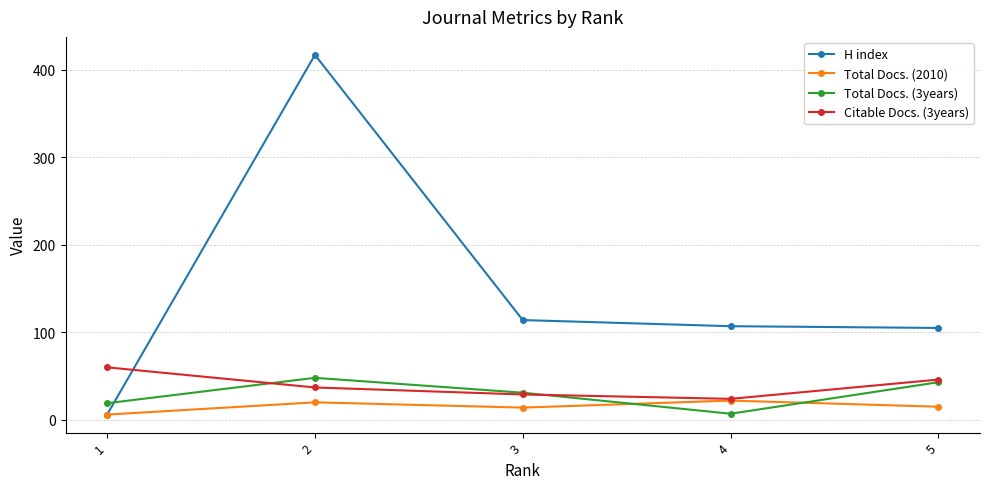

What is the maximum value shown in the chart?

417